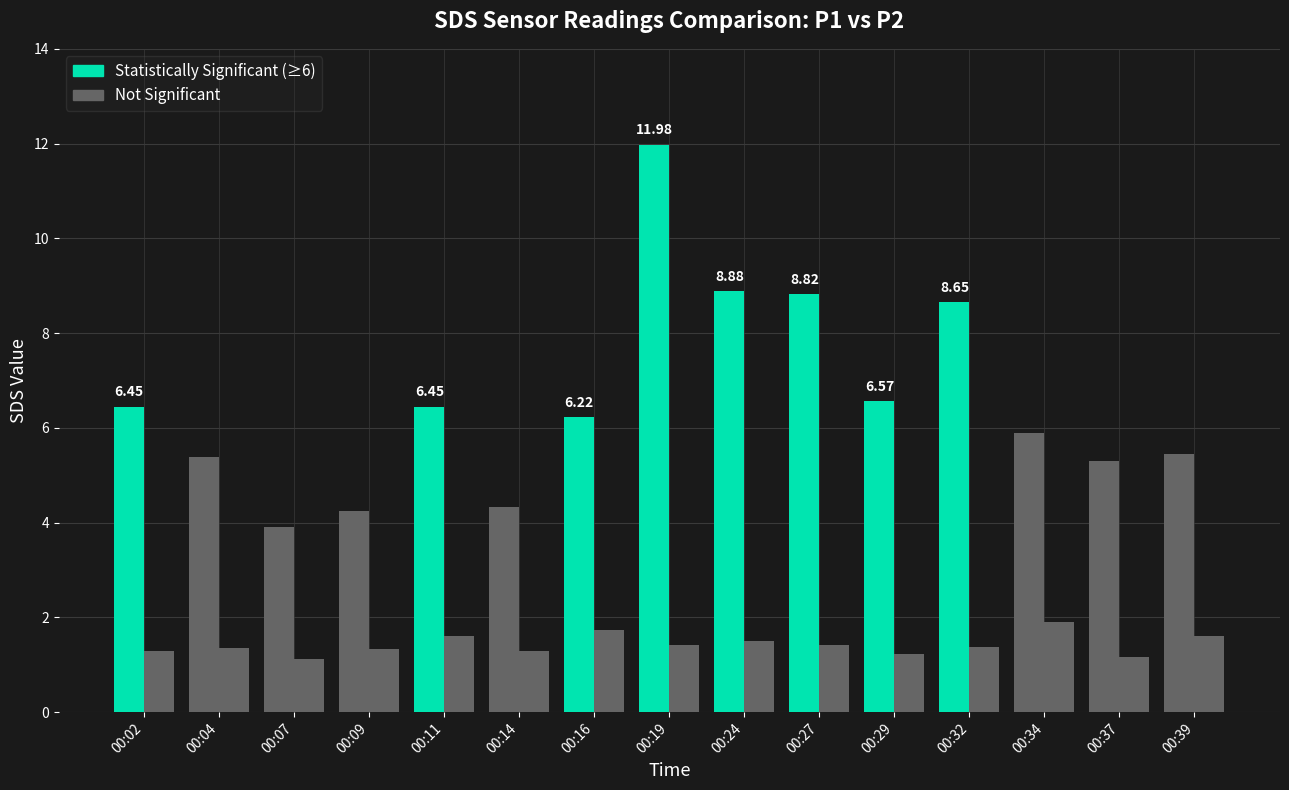

At 00:37, list the series in order from largest to smallest.

SDS_P1, SDS_P2